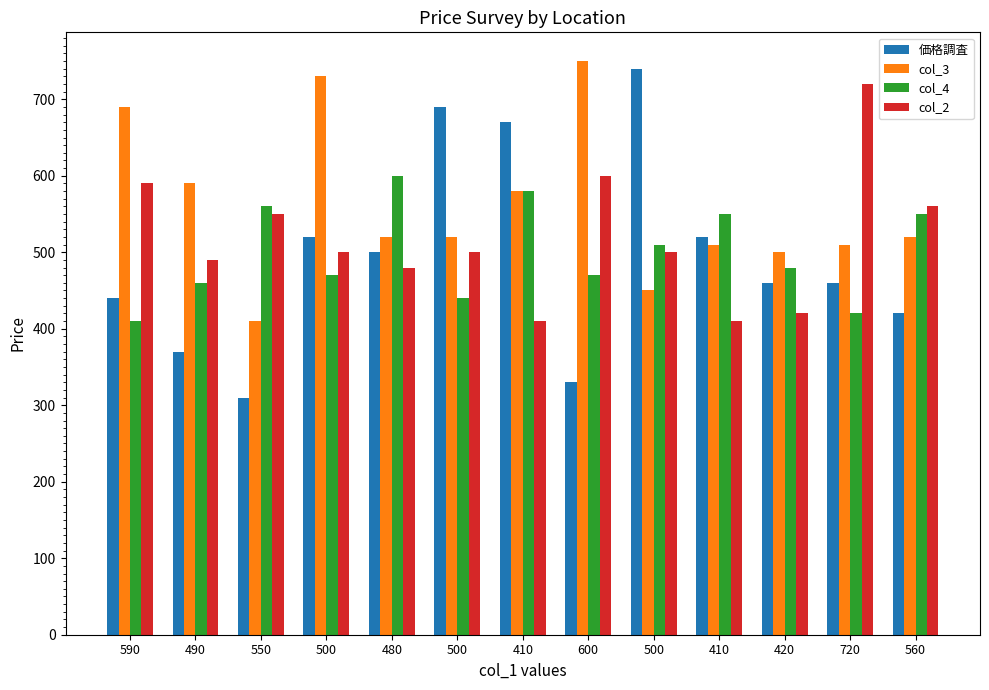

Which series has the largest total across all categories?

col_3